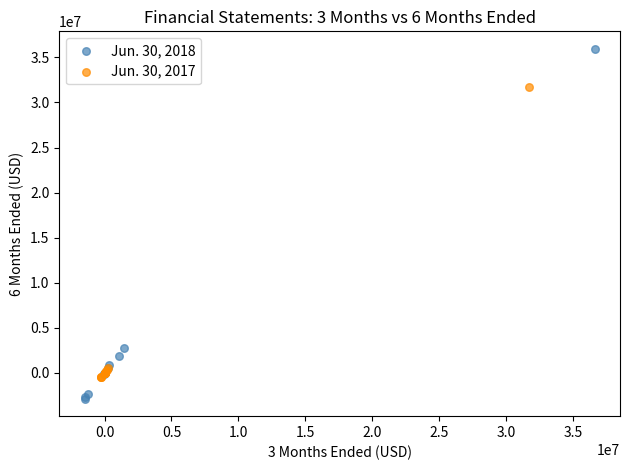

Which series reaches the maximum Y coordinate?

Jun. 30, 2018